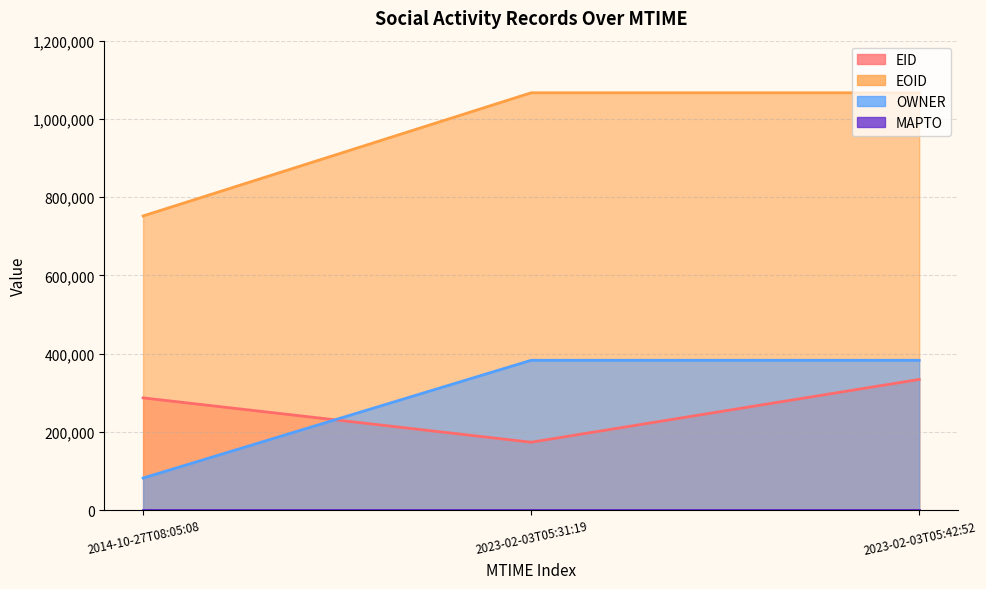

What is the maximum value for OWNER?

383220